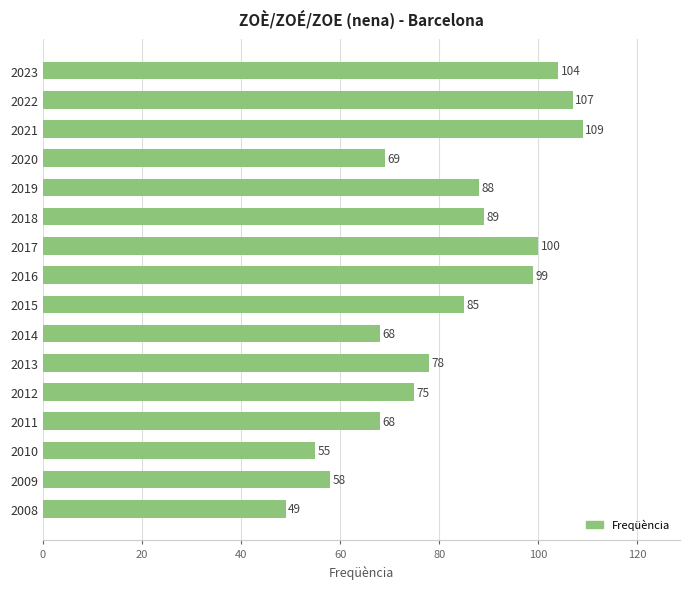

What is the ratio of the value at 2010 to the value at 2011?

0.8